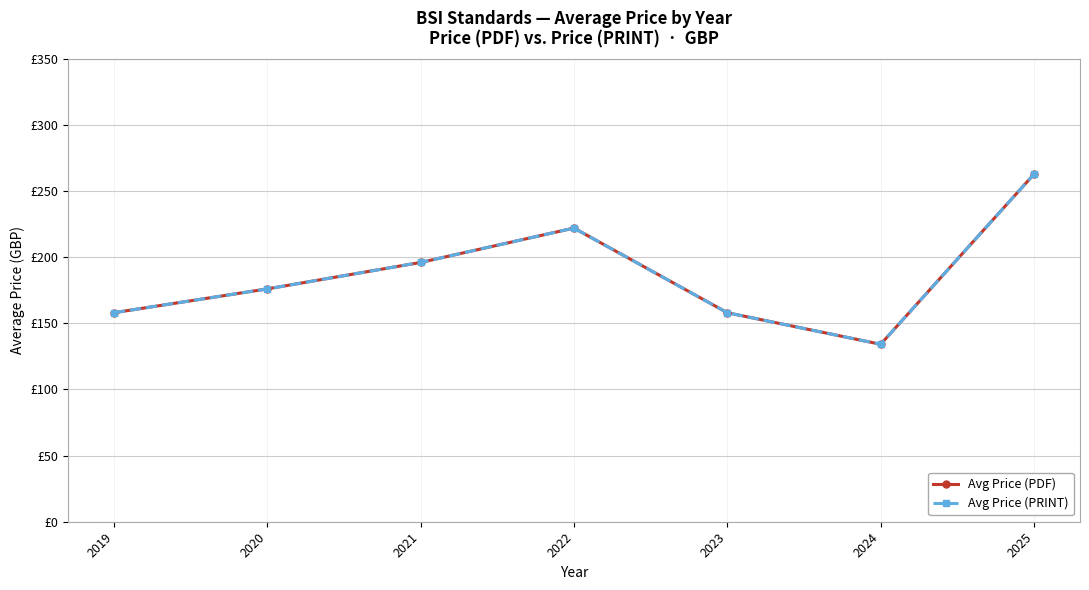

Reading left to right, extract all data points from this chart.

Avg Price (PDF): 158.0	176.0	196.0	222.0	158.0	134.2	262.7
Avg Price (PRINT): 158.0	176.0	196.0	222.0	158.0	134.2	262.7